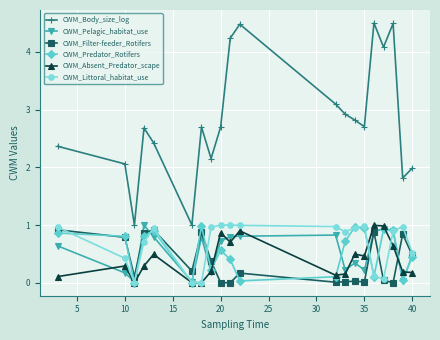

Does the chart have visible grid lines?

Yes